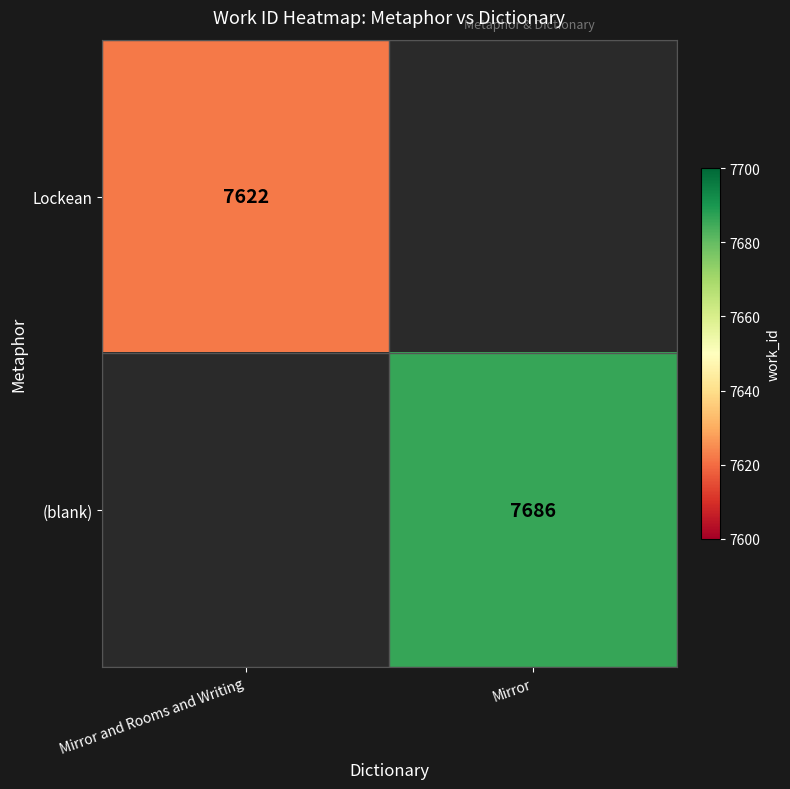

At how many categories does at least one series exceed 7632?

1